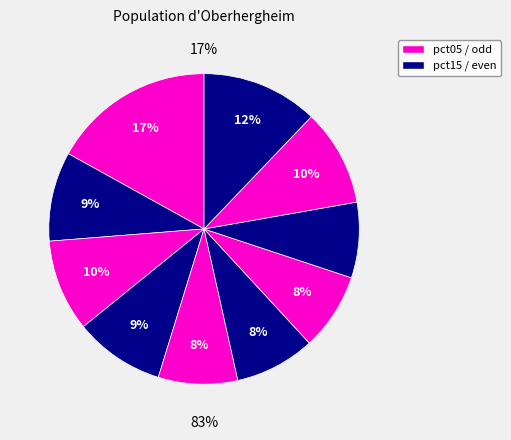

Rank the categories by value from highest to lowest.

pct05, pct95, pct85, pct25, pct35, pct15, pct55, pct45, pct65, pct75